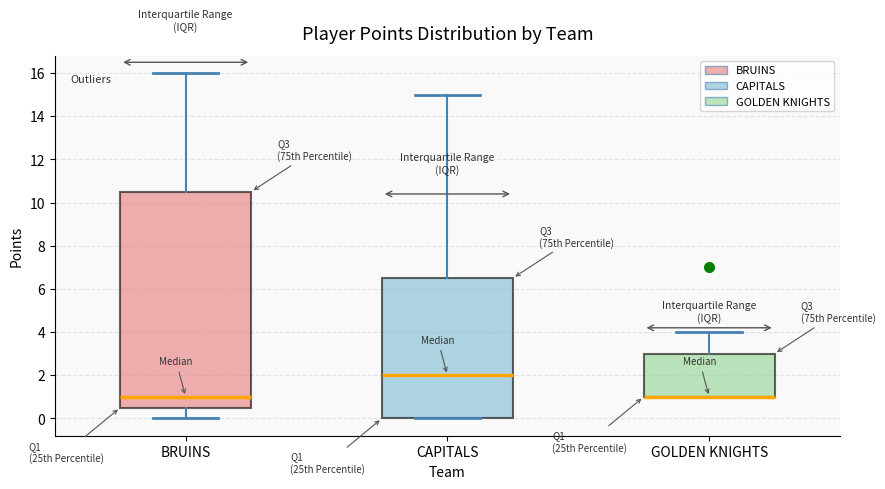

Which box is the tallest, from its lower edge to its upper edge?

BRUINS